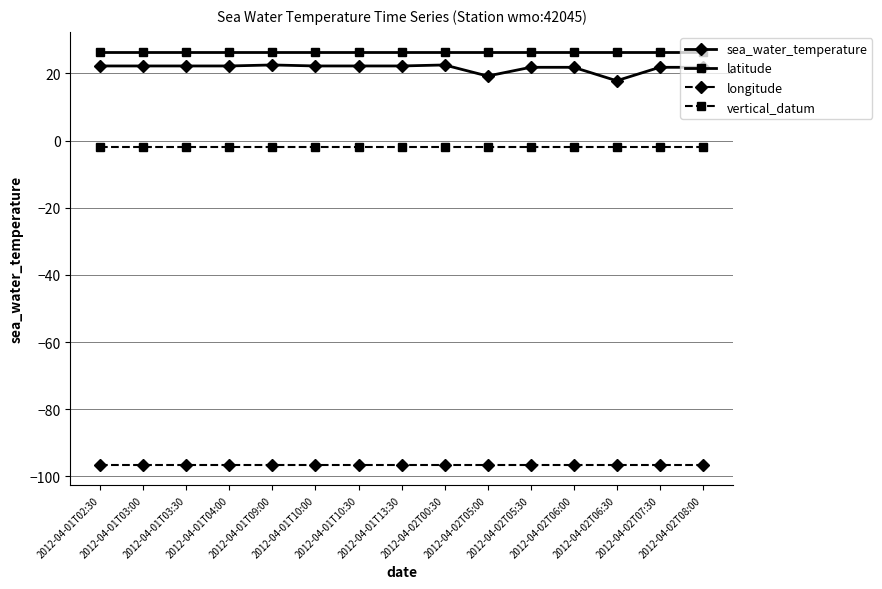

True or false: sea_water_temperature and longitude intersect in this chart.

False